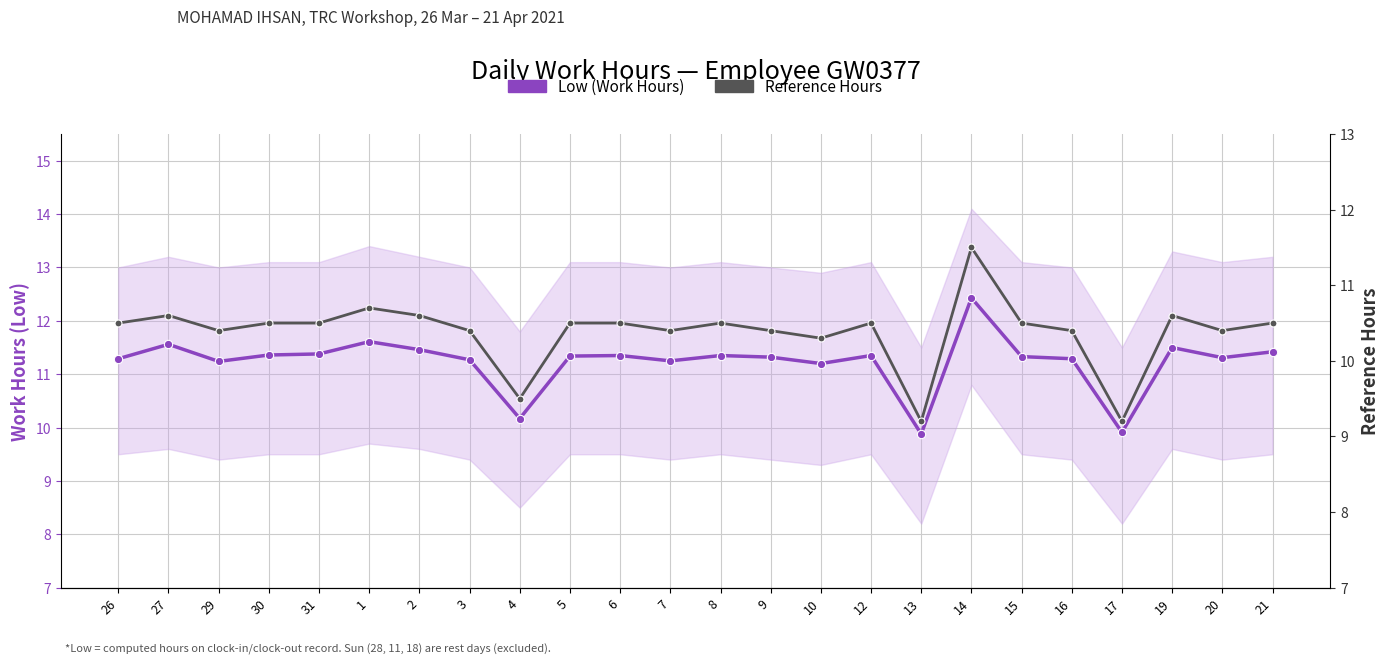

What position from the left is 2?

7